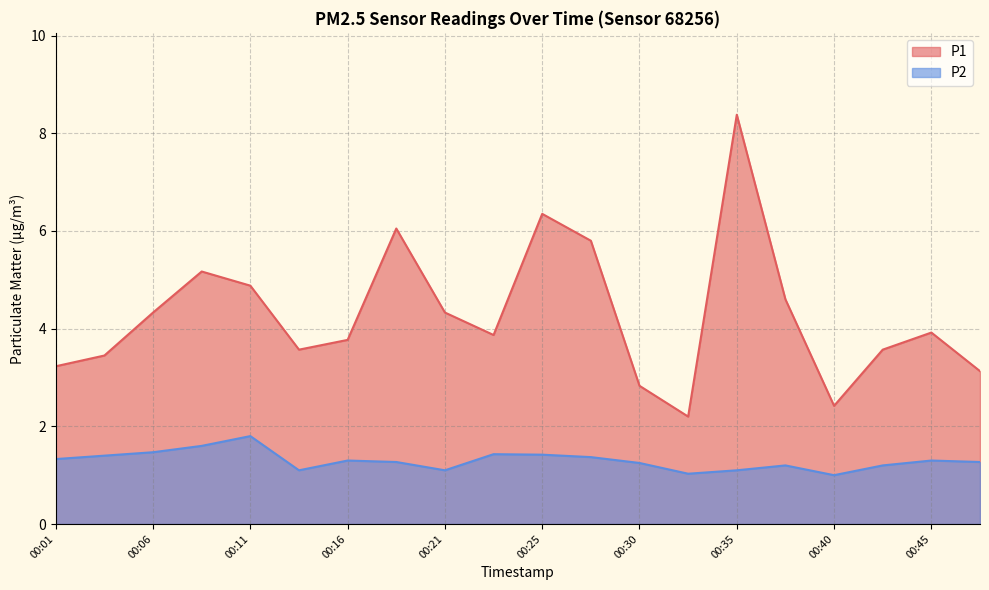

At which label does P1 reach its peak?

00:35